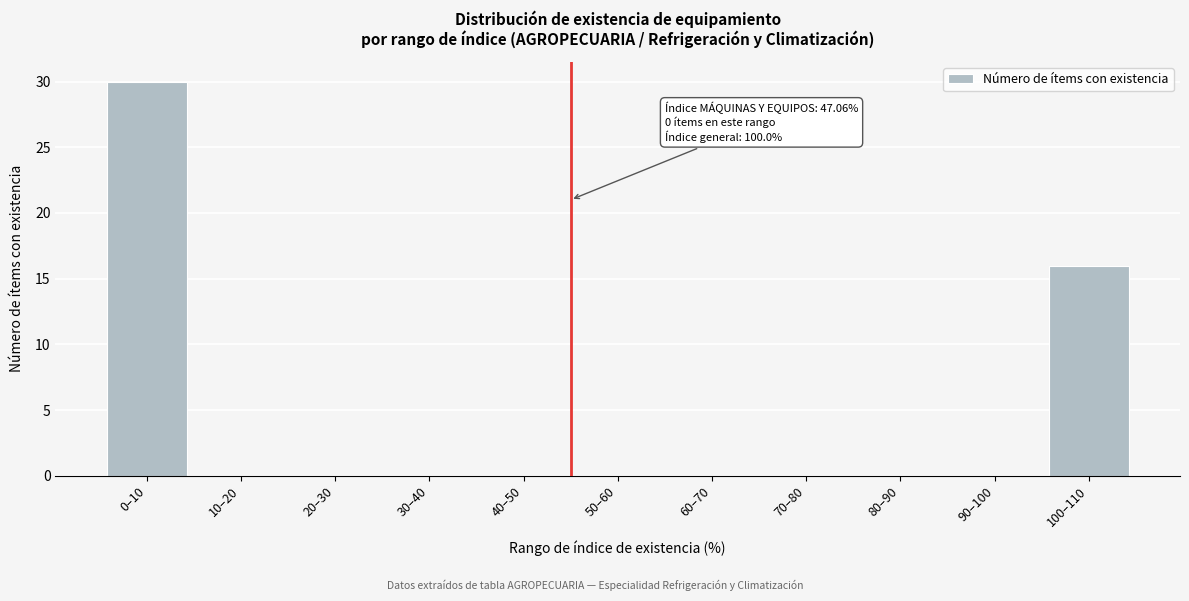

Reading right to left, transcribe all the data shown in this chart.

100–110=16	90–100=0	80–90=0	70–80=0	60–70=0	50–60=0	40–50=0	30–40=0	20–30=0	10–20=0	0–10=30